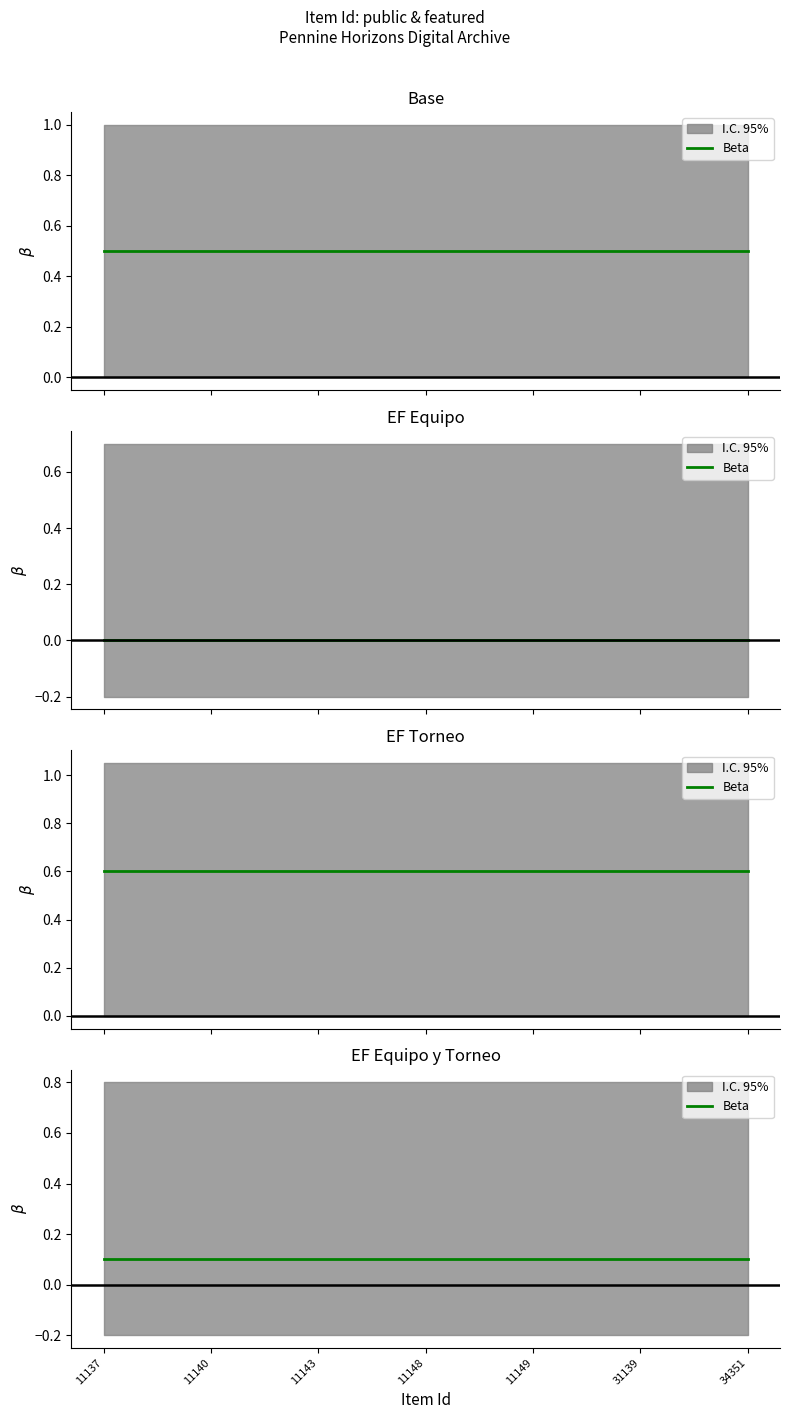

At how many categories does at least one series exceed 0?

7